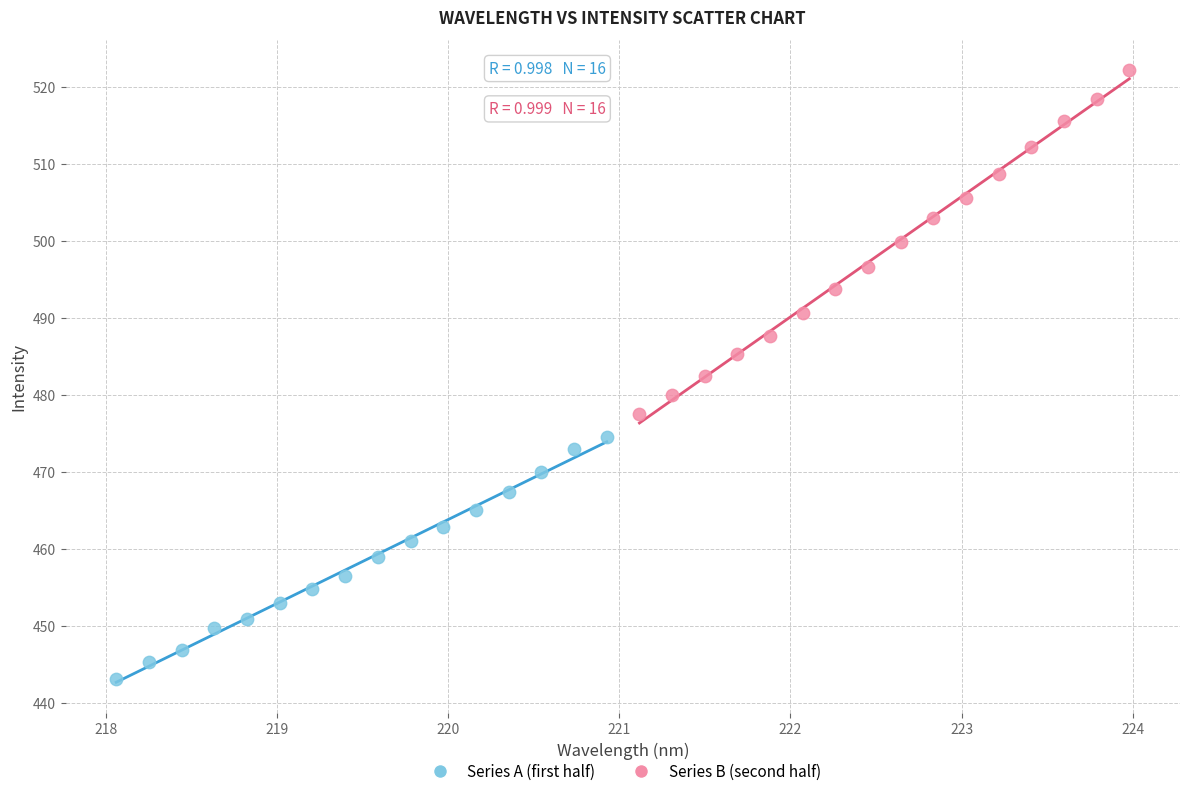

Which series has the largest Y range (max minus min)?

Series B (second half)